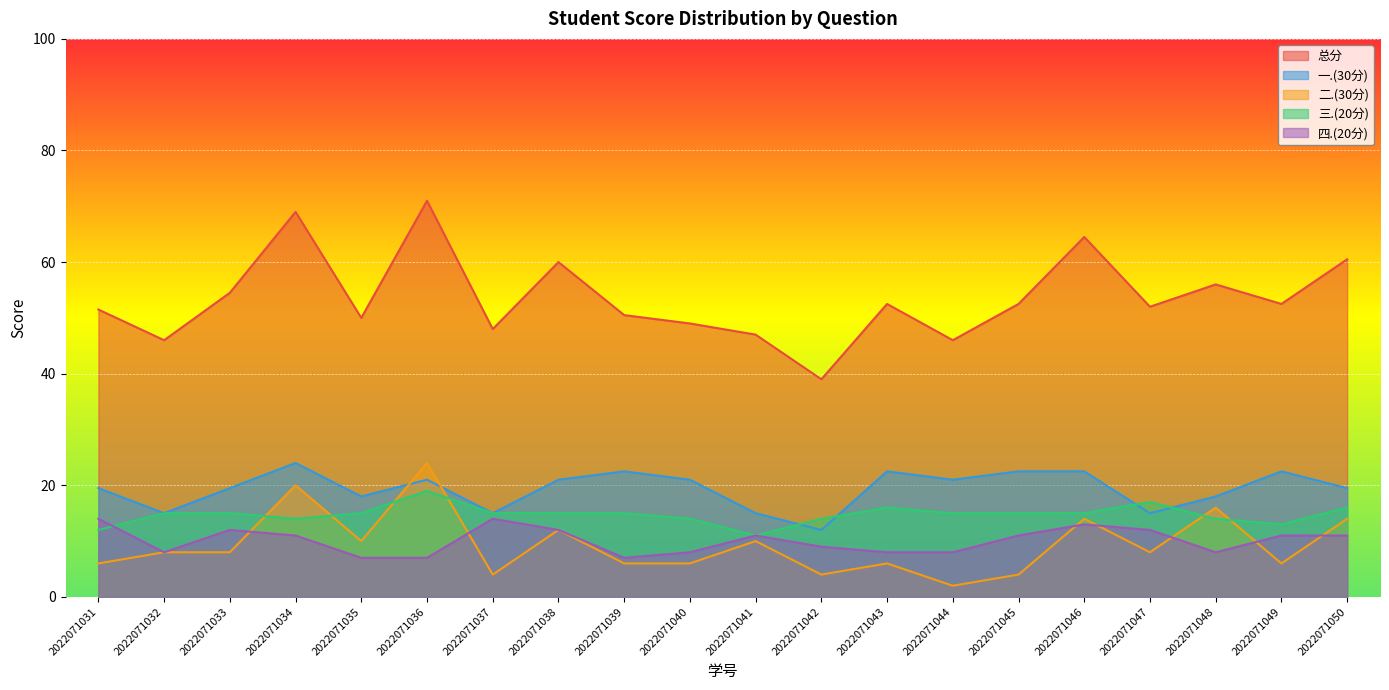

Which has a higher value, 2022071031 or 2022071041?

2022071031